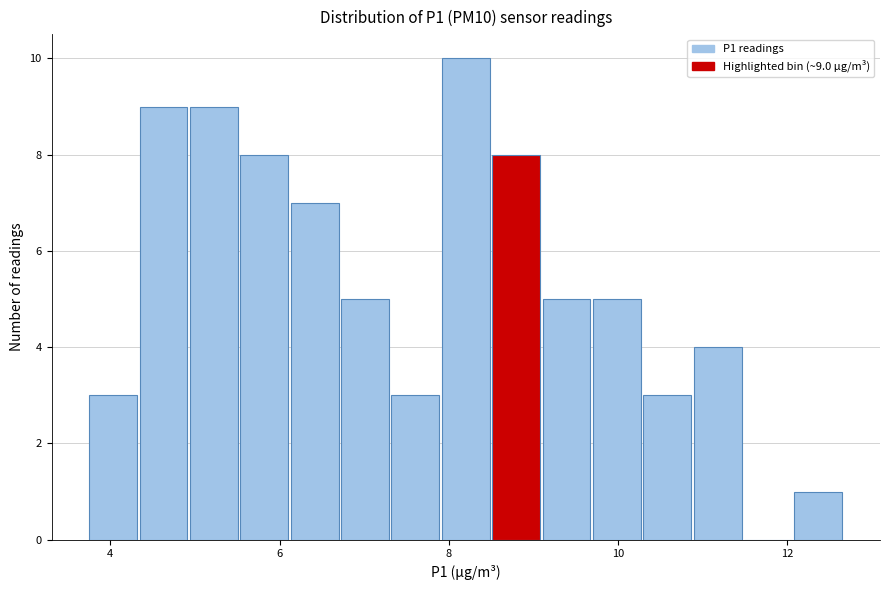

Around what value on the x-axis is the tallest bar? Give the approximate position of its centre, as read against the axis.

8.2